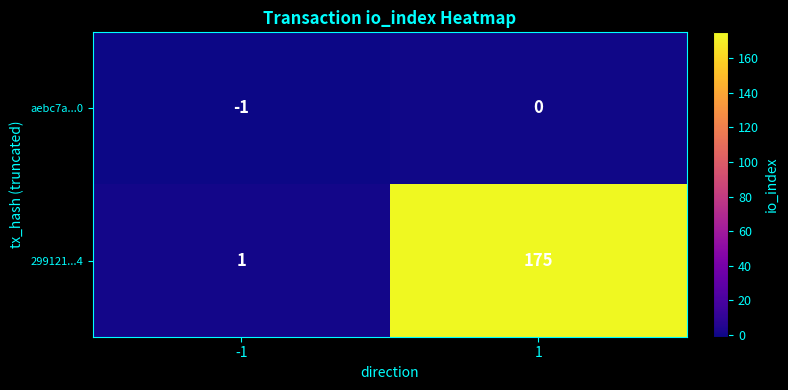

At which category does the chart reach its minimum across all series?

-1